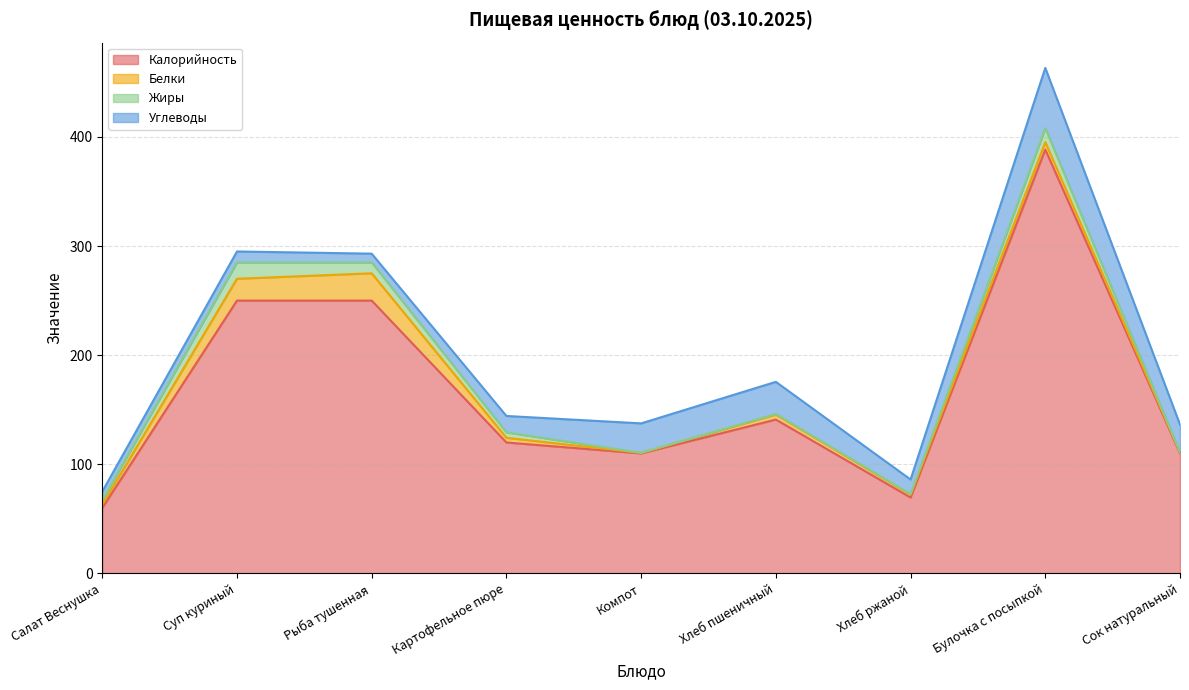

What is the maximum value for Жиры?

15.0